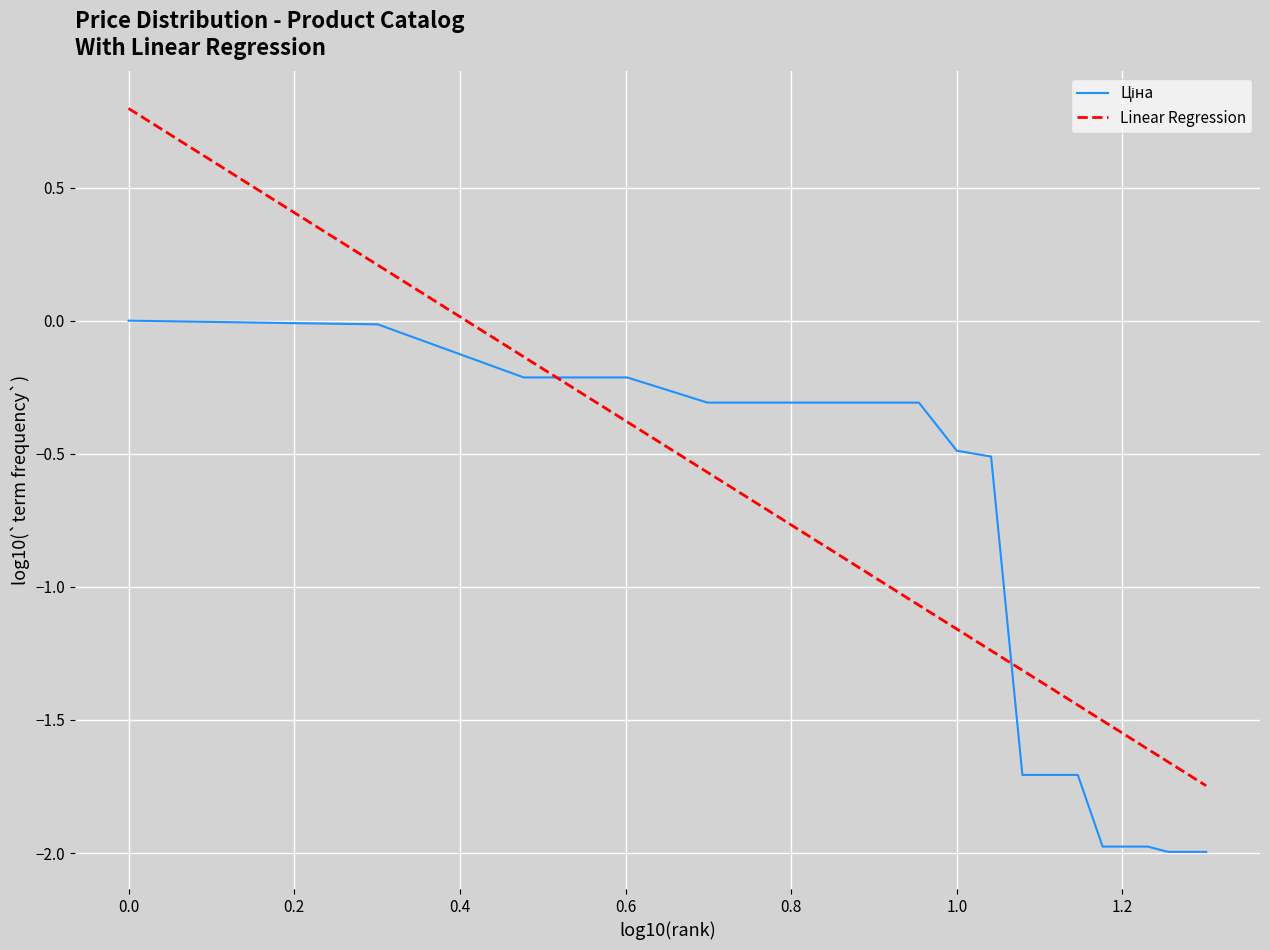

What is the difference between the maximum and minimum values in the Linear Regression series?

2.5